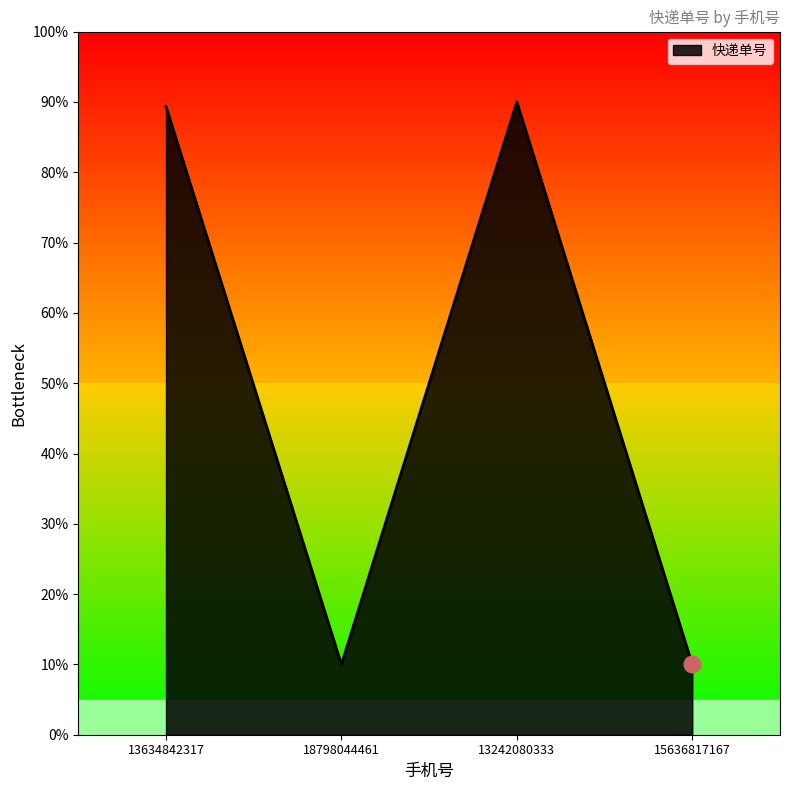

What is the maximum value shown in the chart?

90.0